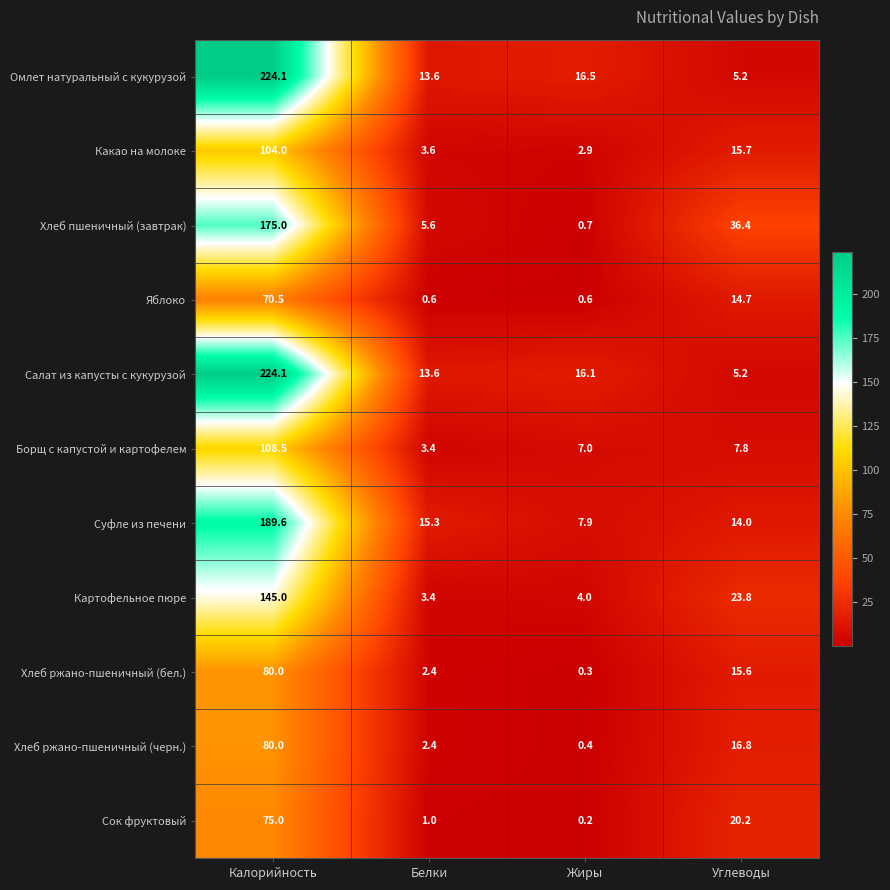

Between Белки and Углеводы, which series saw the biggest shift?

Хлеб пшеничный (завтрак)